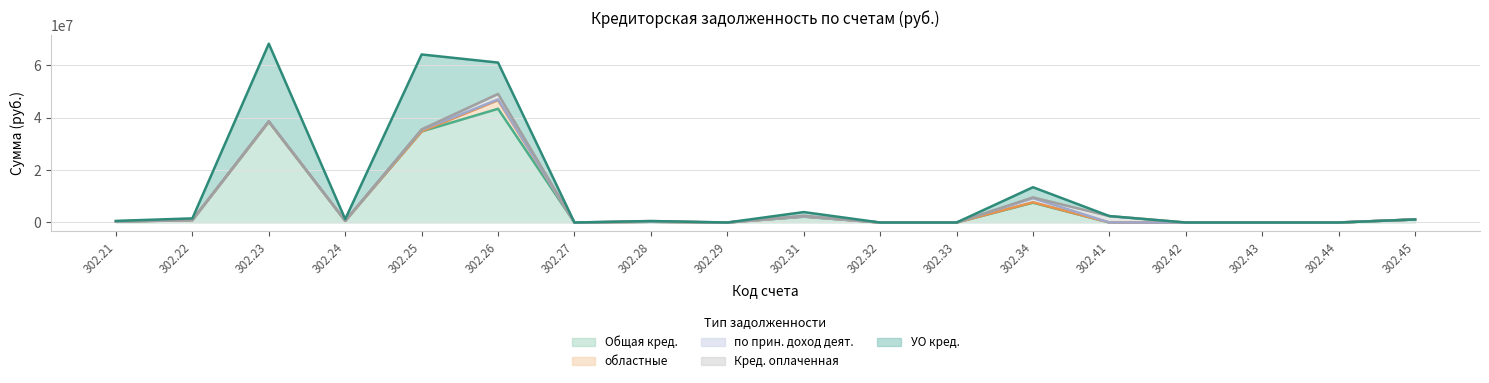

Rank the series by their maximum value, from lowest to highest.

по прин. доход деят., Кред. оплаченная, областные, УО кред., Общая кред.